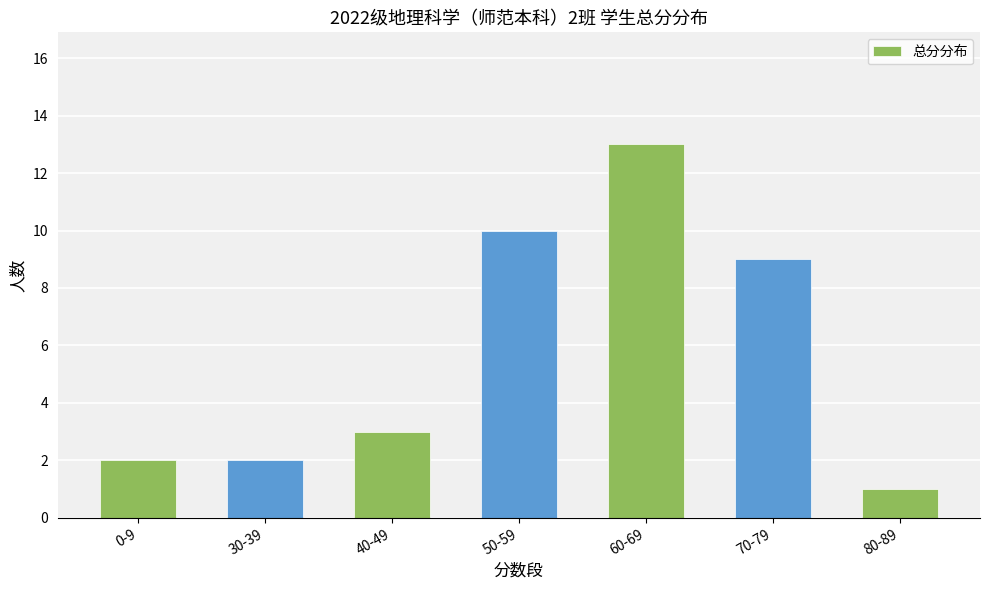

How many bars are there in total?

7